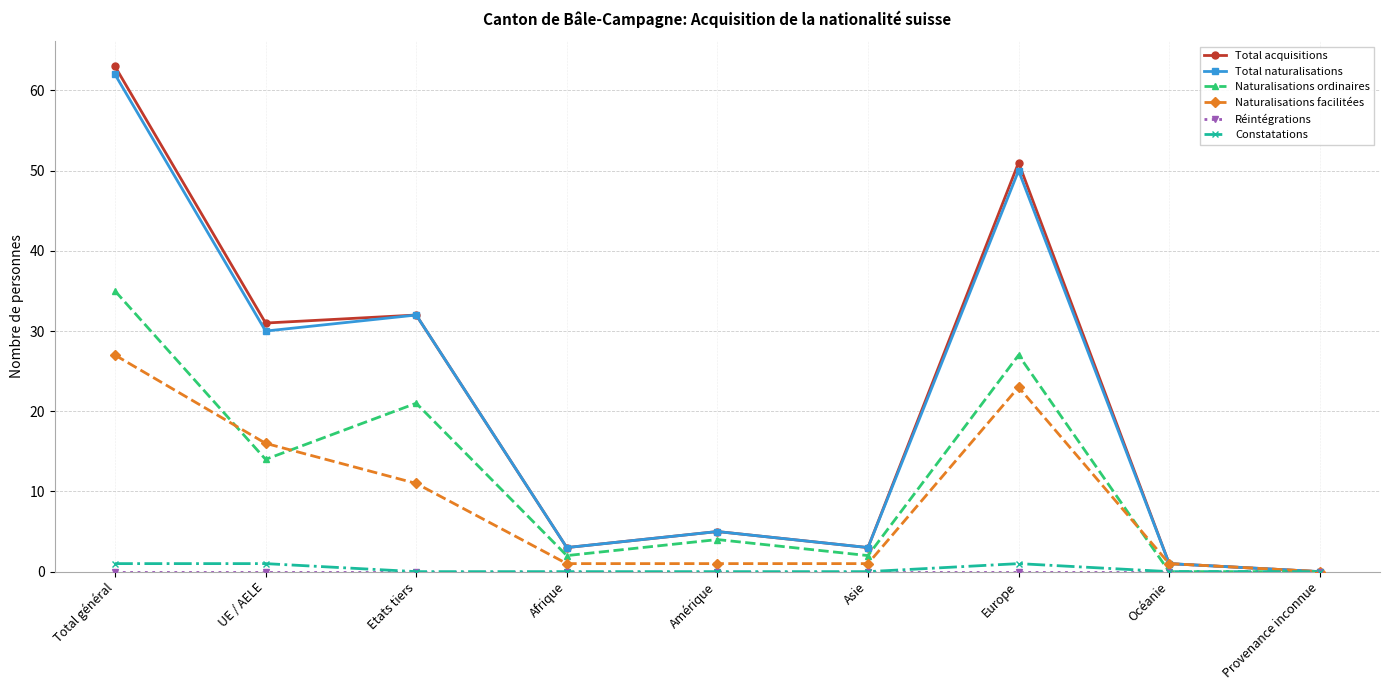

True or false: Total naturalisations has a value of 111 at Total général.

False